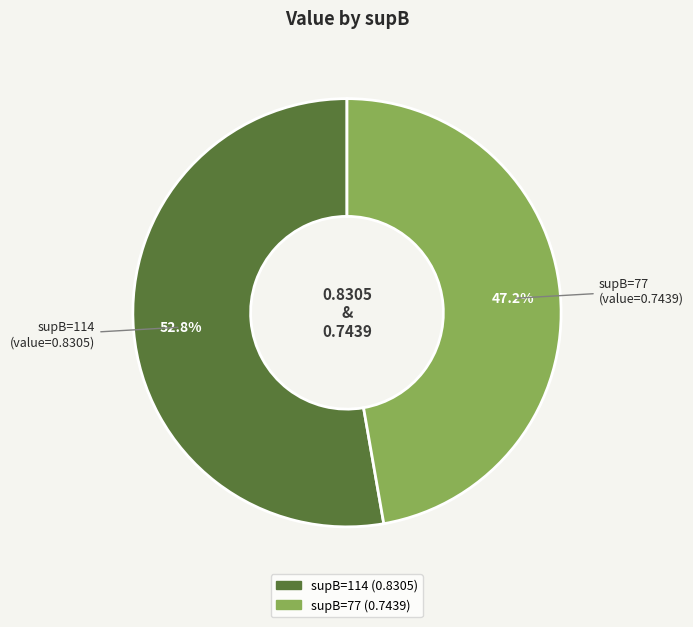

Is there a majority slice in this chart?

Yes